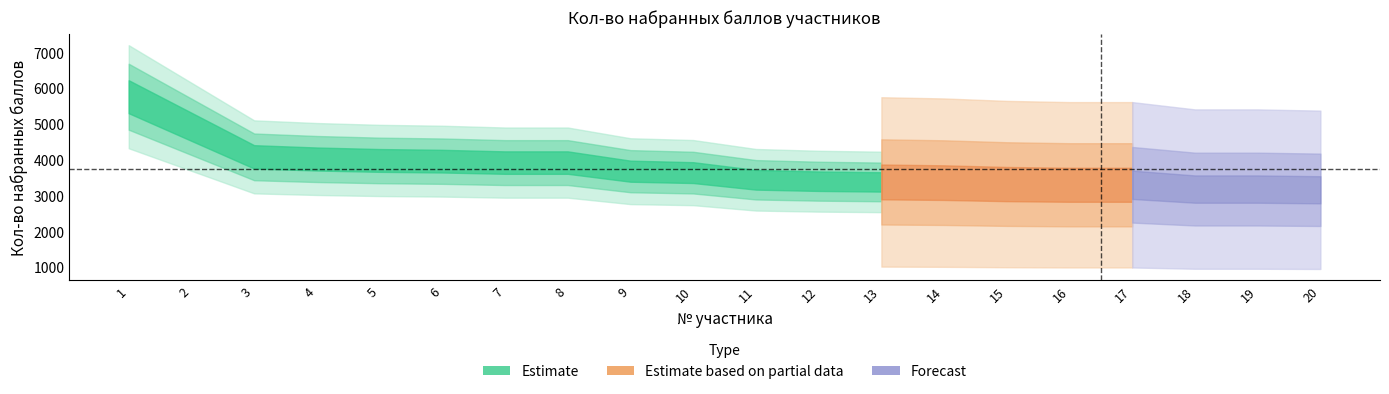

What is the difference between the maximum and minimum values?

2600